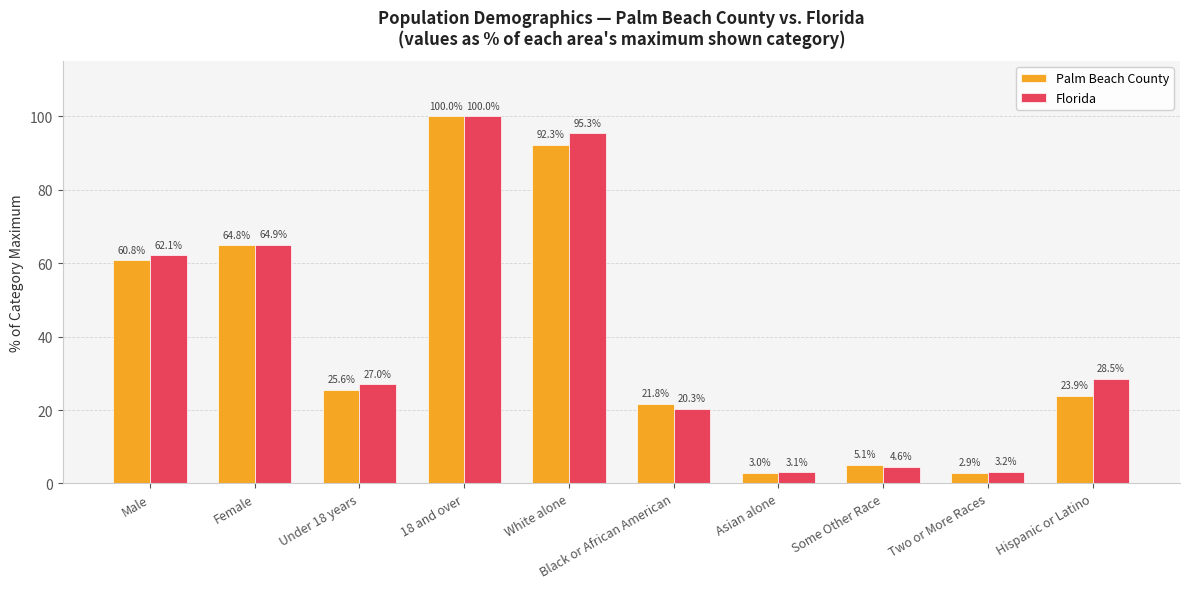

Is the value of Florida at Black or African American greater than the value of Palm Beach County at 18 and over?

No